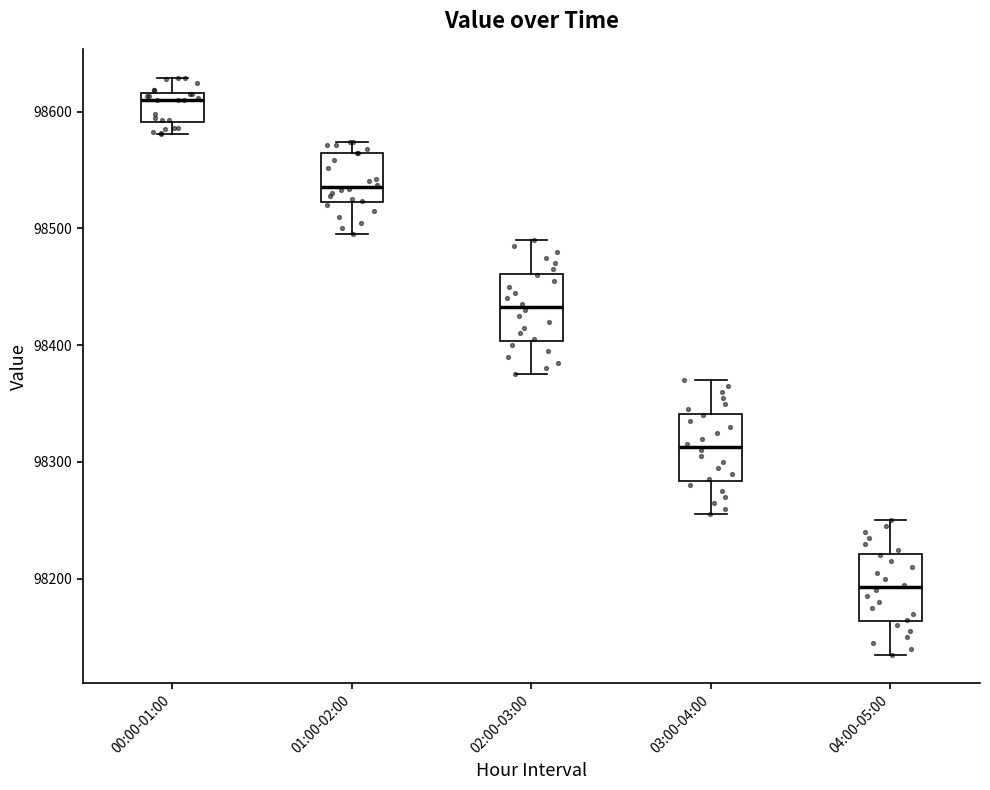

Reading left to right, transcribe this box plot: for each box, give where its median line is, the range the box spans, and where its two whiskers end, as read against the y-axis. The values are not printed on the chart, so give them approximately, as read against the axis.

00:00-01:00: median 98610, box 98590 to 98620, whiskers 98580 to 98630
01:00-02:00: median 98540, box 98520 to 98560, whiskers 98500 to 98570
02:00-03:00: median 98430, box 98400 to 98460, whiskers 98380 to 98490
03:00-04:00: median 98310, box 98280 to 98340, whiskers 98260 to 98370
04:00-05:00: median 98190, box 98160 to 98220, whiskers 98140 to 98250